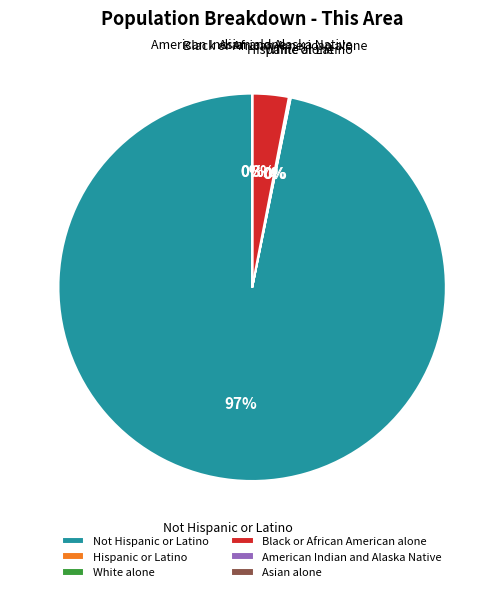

True or false: Black or African American alone accounts for 3% of the total.

True